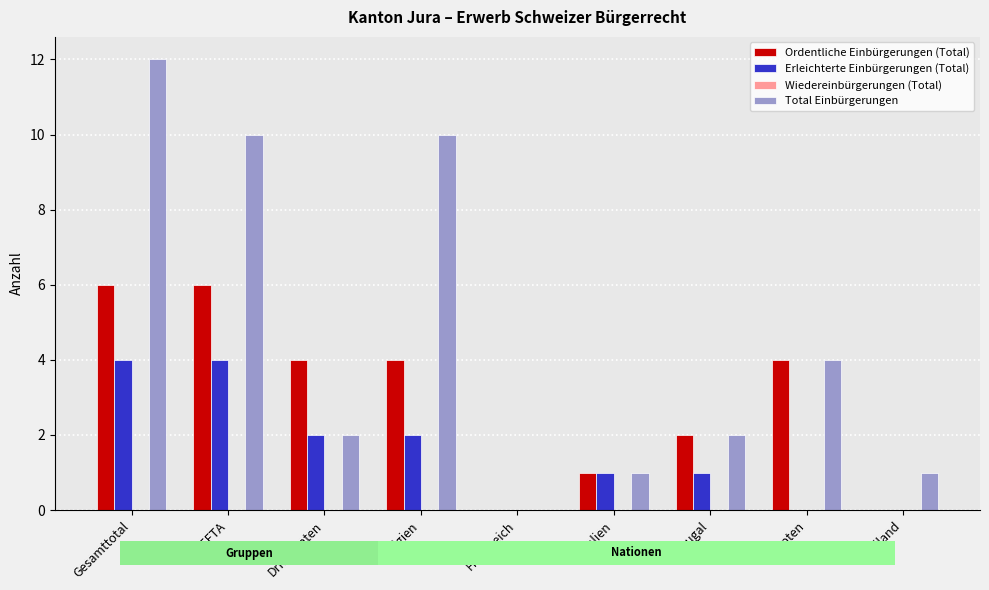

List the series in order of their overall mean, highest first.

Total Einbürgerungen, Ordentliche Einbürgerungen (Total), Erleichterte Einbürgerungen (Total), Wiedereinbürgerungen (Total)